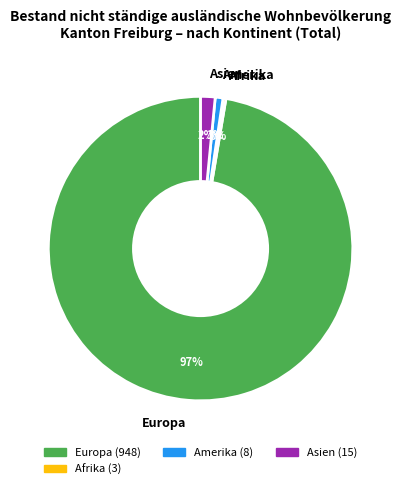

Does Amerika represent more than half of the total?

No